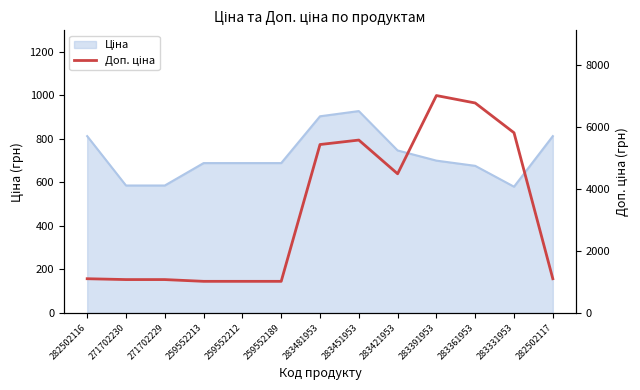

What is the maximum value shown in the chart?

7004.3